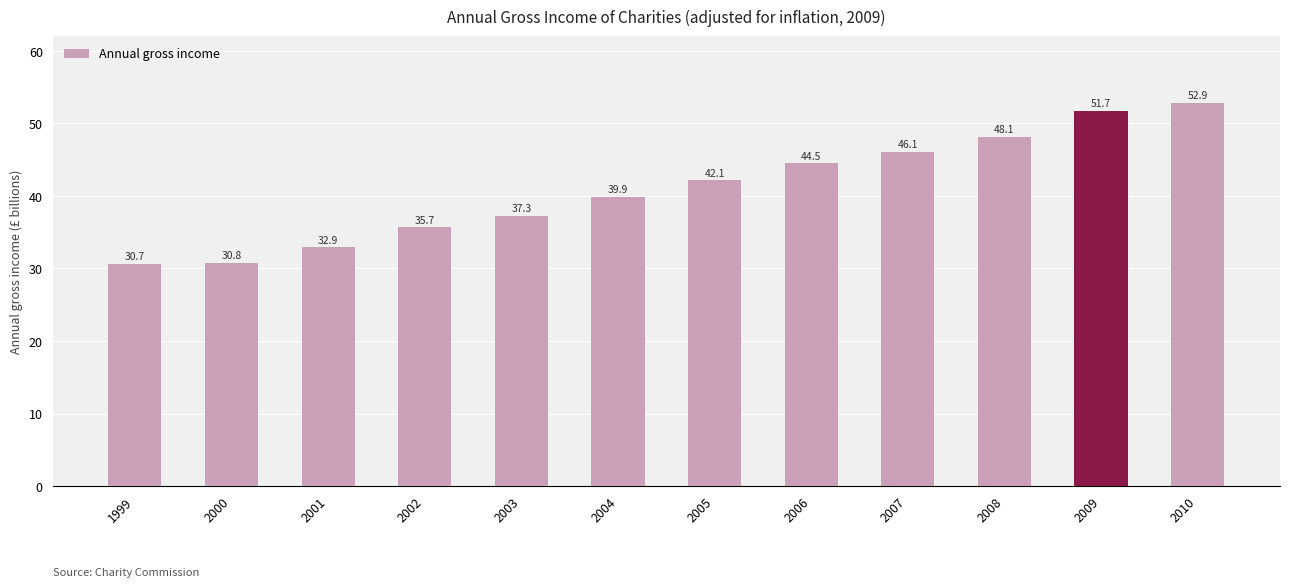

List the labels in order of value, smallest first.

1999, 2000, 2001, 2002, 2003, 2004, 2005, 2006, 2007, 2008, 2009, 2010